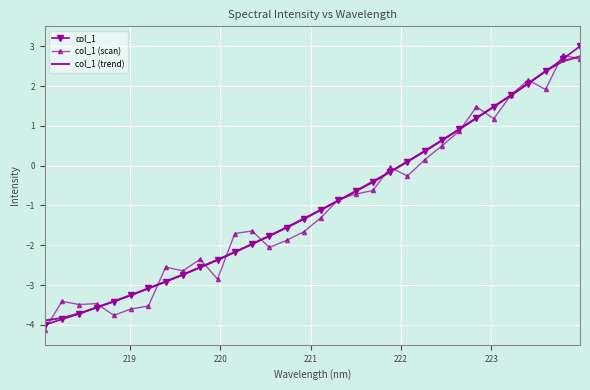

Which series ends up on top after the final intersection of col_1 (trend) and col_1?

col_1